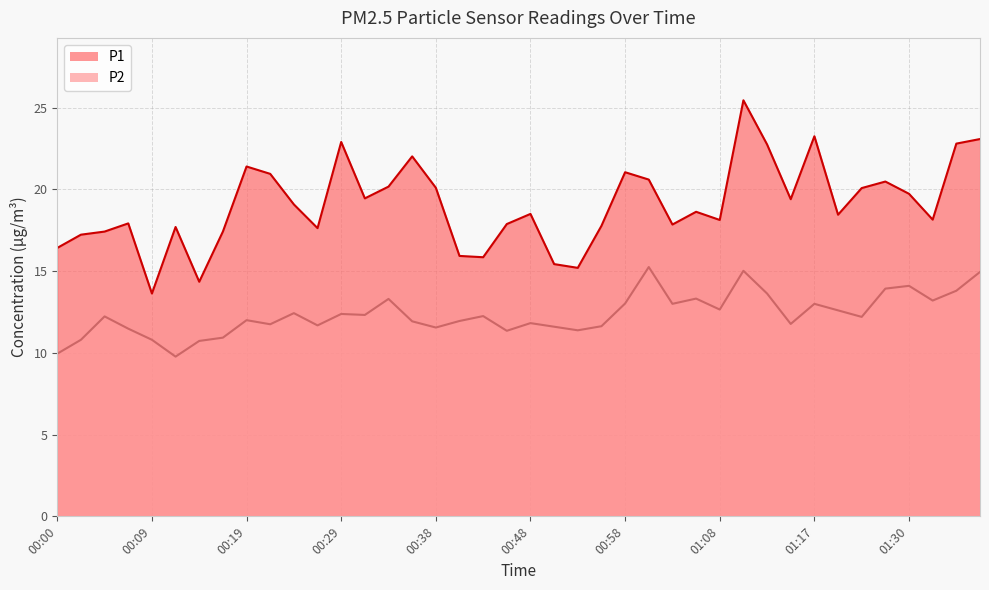

In P1, how many points are lower than both neighbors (excluding endpoints)?

11